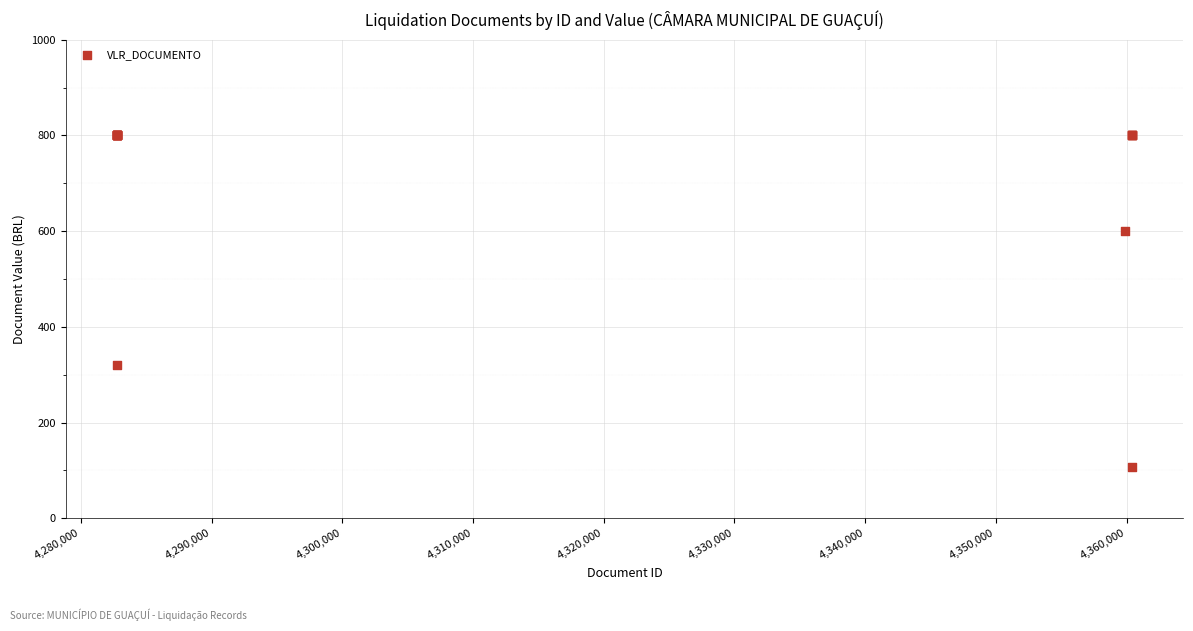

What Y value in the scatter plot is closest to 453?

320.0